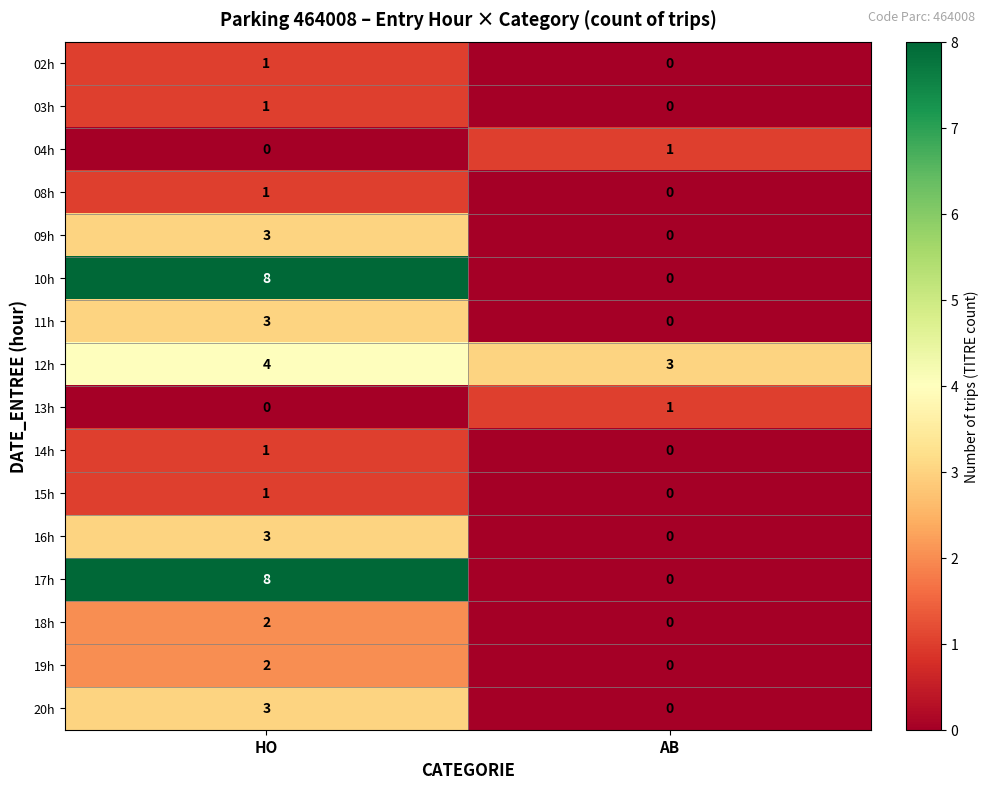

How many data points in 20h are less than 3?

1